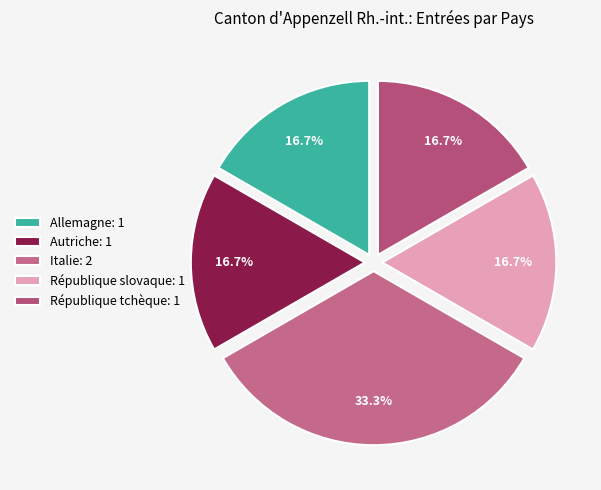

How many segments does this pie chart have?

5